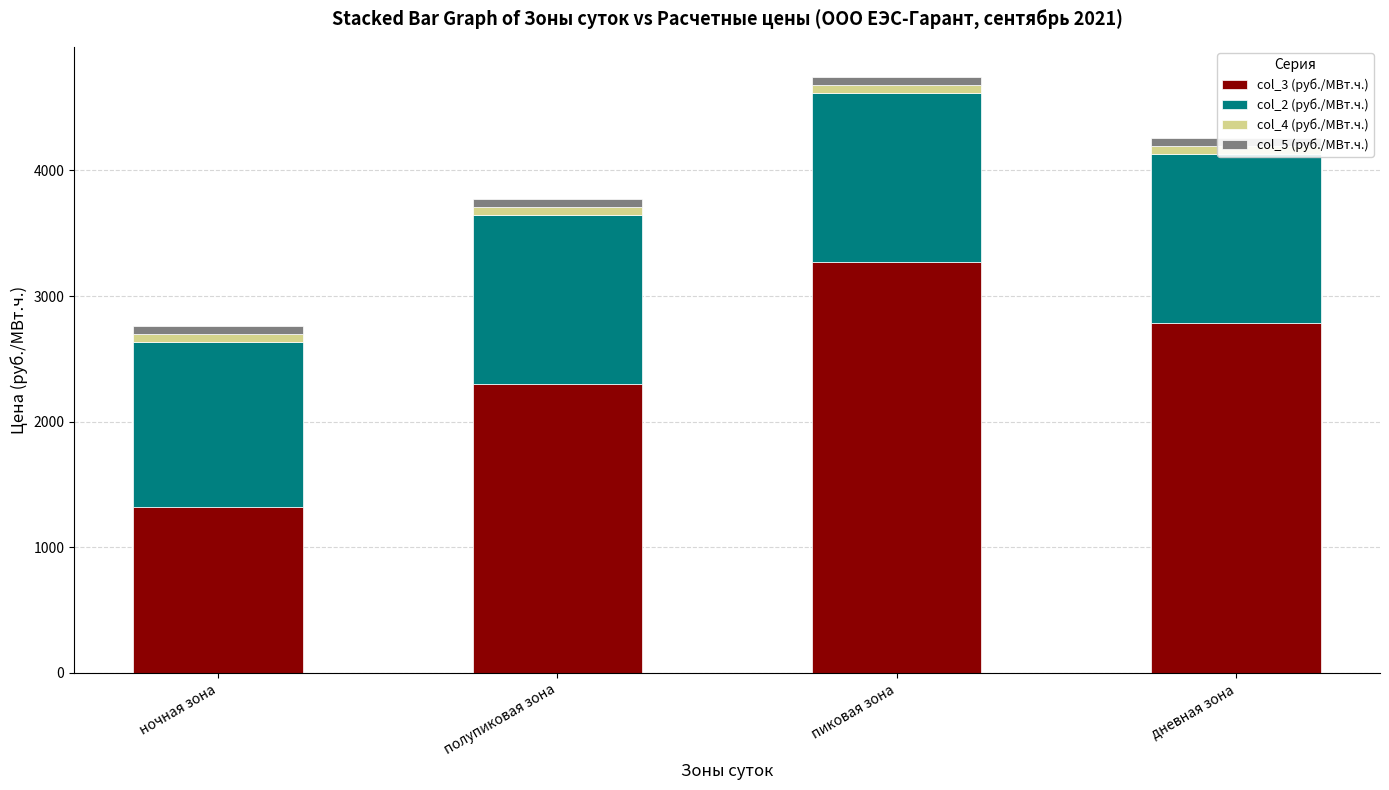

What are all the series names shown in the legend?

col_3 (руб./МВт.ч.), col_2 (руб./МВт.ч.), col_4 (руб./МВт.ч.), col_5 (руб./МВт.ч.)